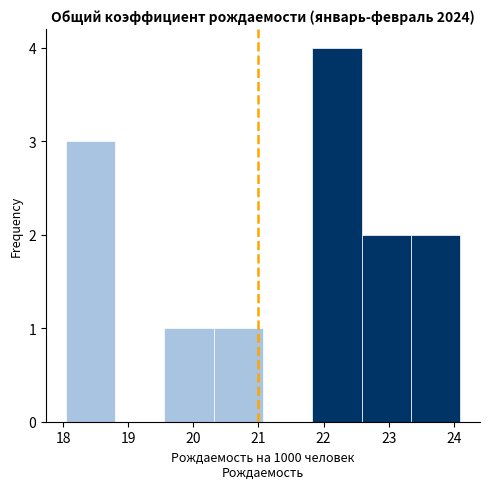

Which range on the x-axis has the tallest bar?

21.8 to 22.6